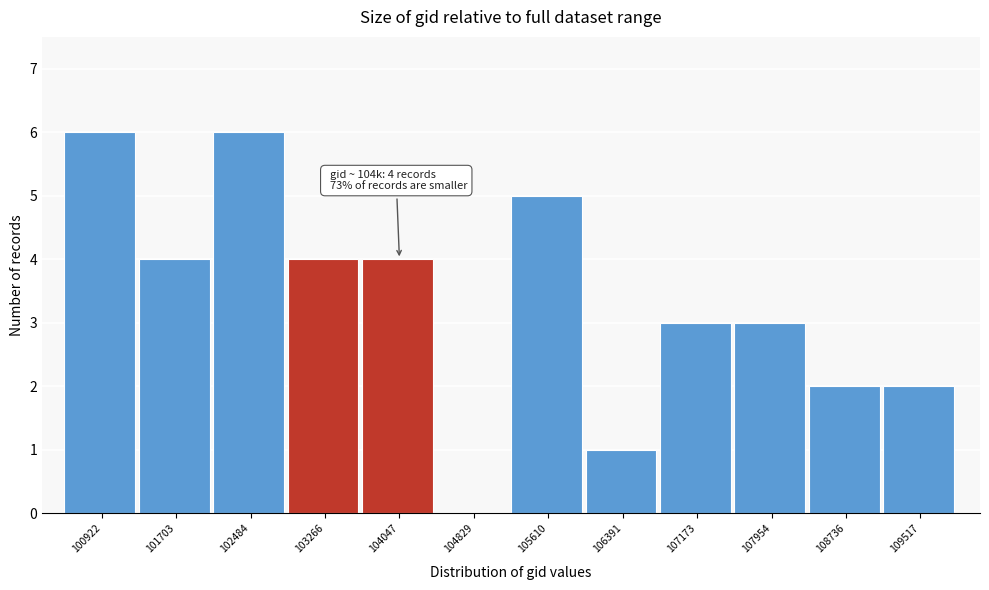

Reading left to right, list all the values displayed in this chart.

100922=6	101703=4	102484=6	103266=4	104047=4	104829=0	105610=5	106391=1	107173=3	107954=3	108736=2	109517=2